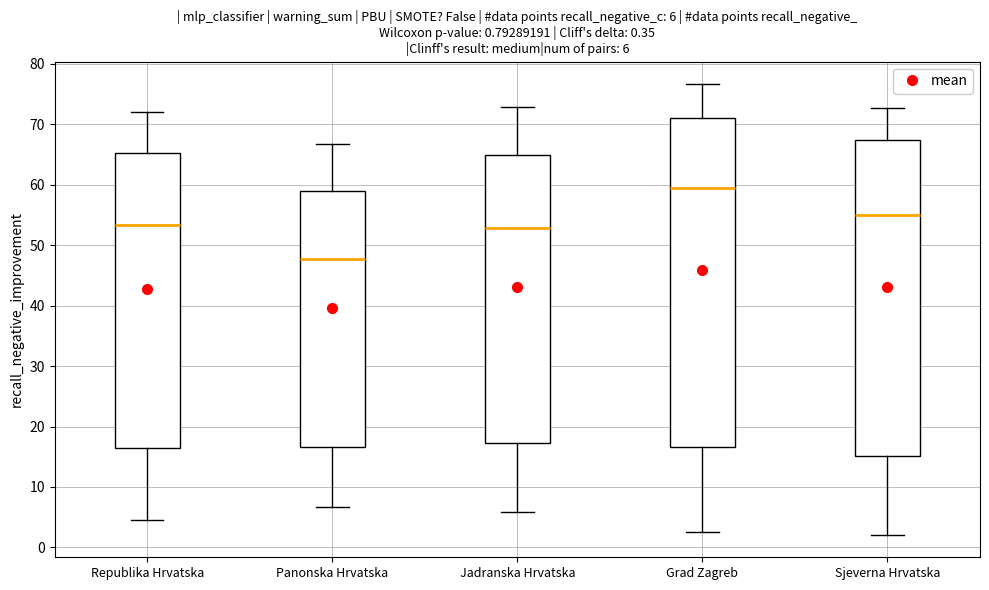

Which box's median line is the lowest?

Panonska Hrvatska